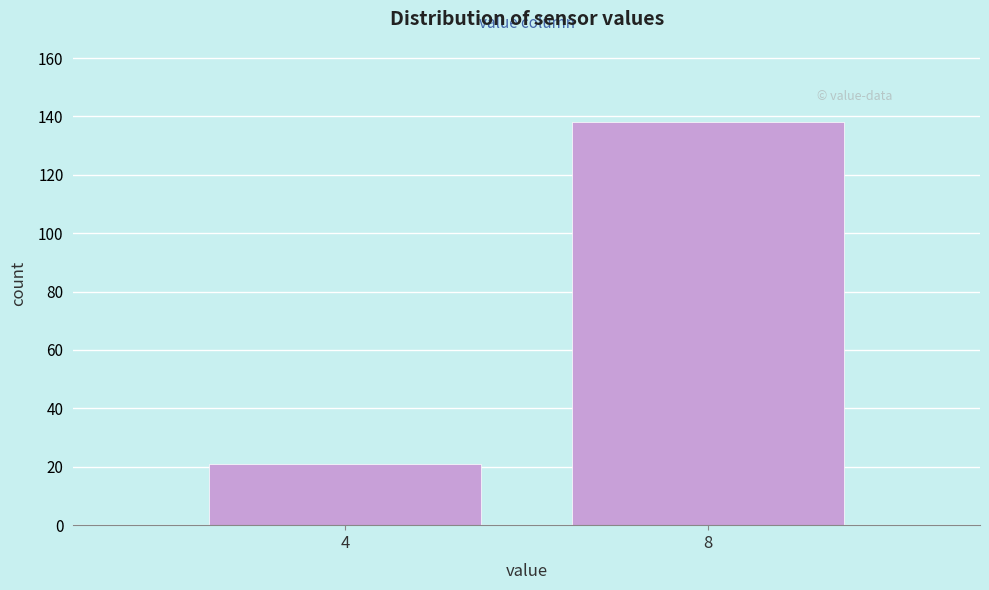

Reading left to right, transcribe all the data shown in this chart.

4=21	8=138